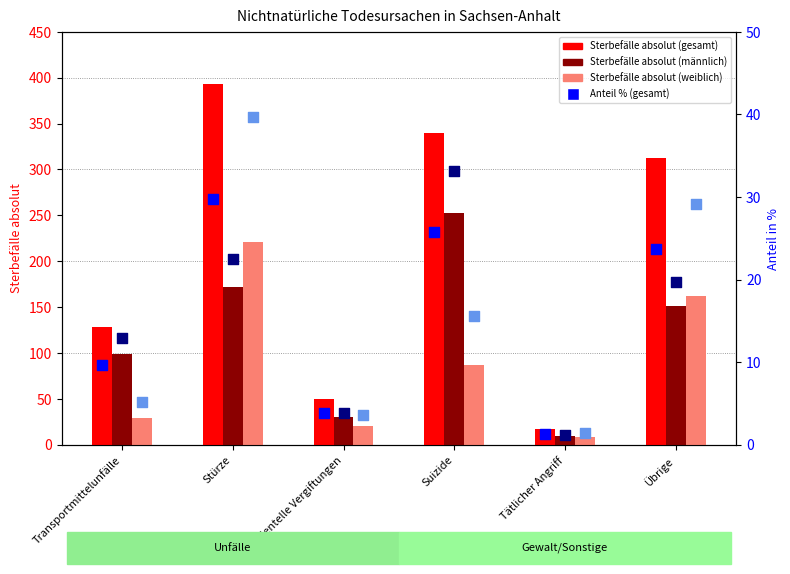

What is the total value across all series at Stürze?

878.0